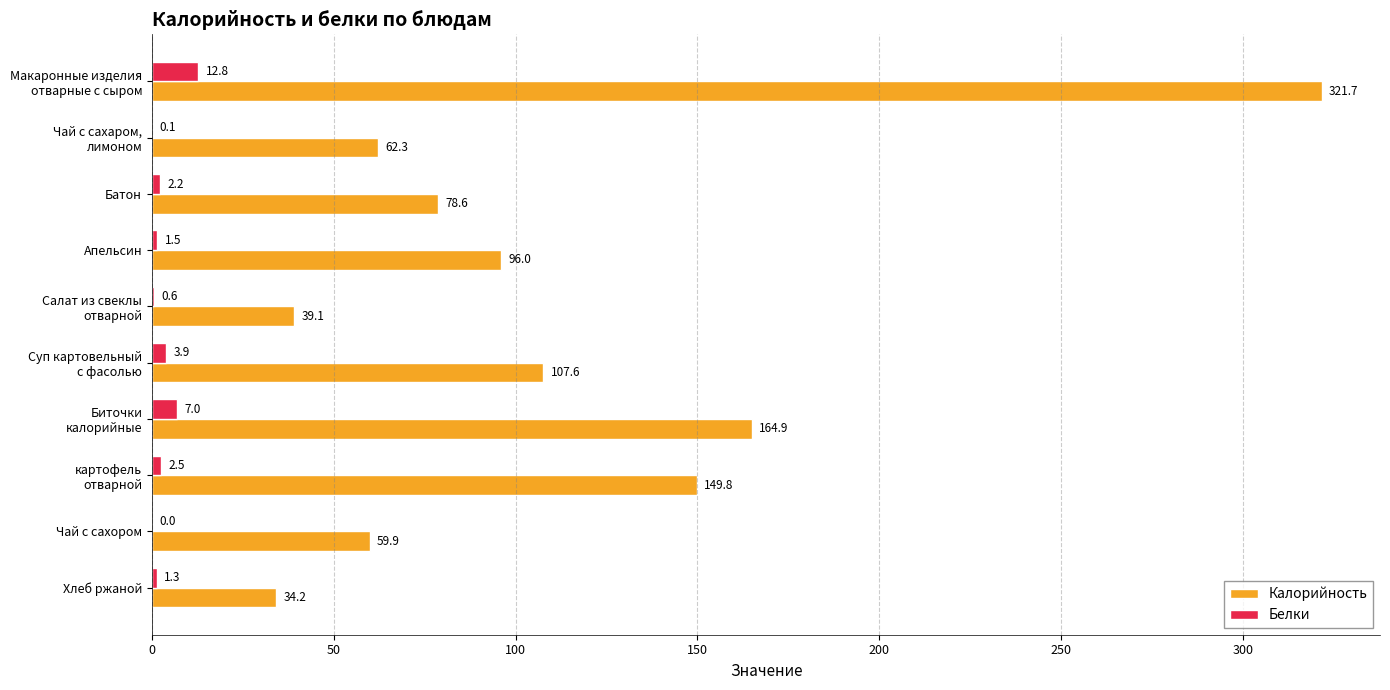

At which label is Калорийность closest to 177?

Биточки
калорийные